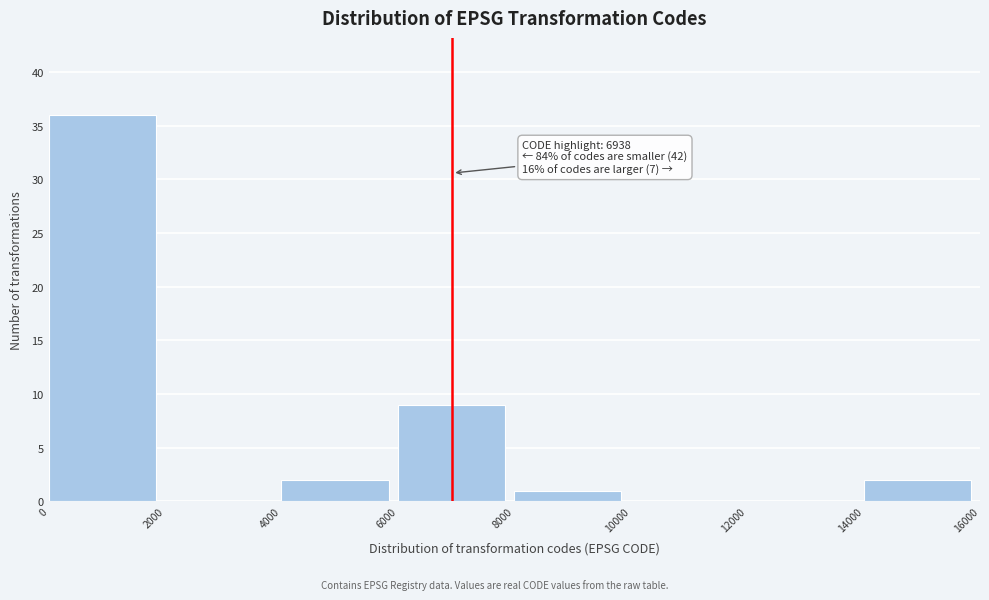

Over which range of the x-axis is the bar tallest?

0 to 2000